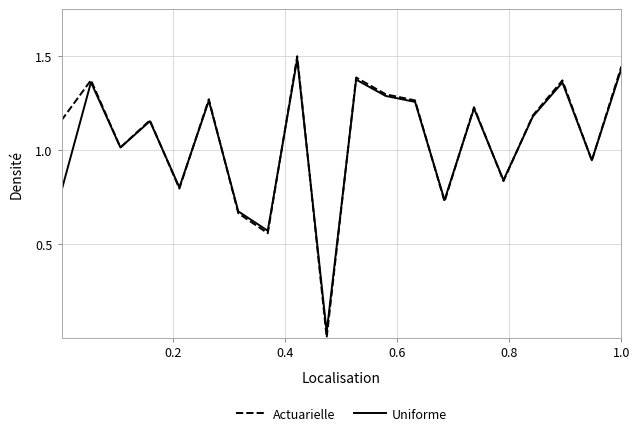

What is the maximum value shown in the chart?

1.5